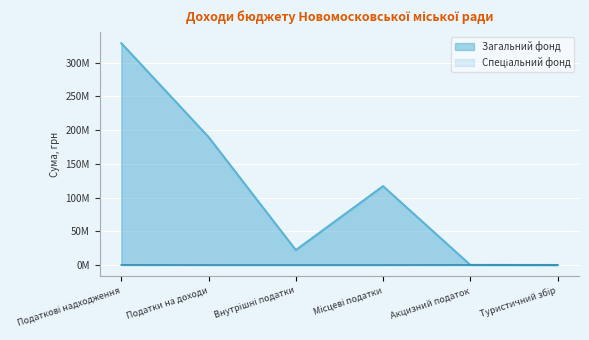

What is the value of the Загальний фонд point at the 3rd from the left?

22135000